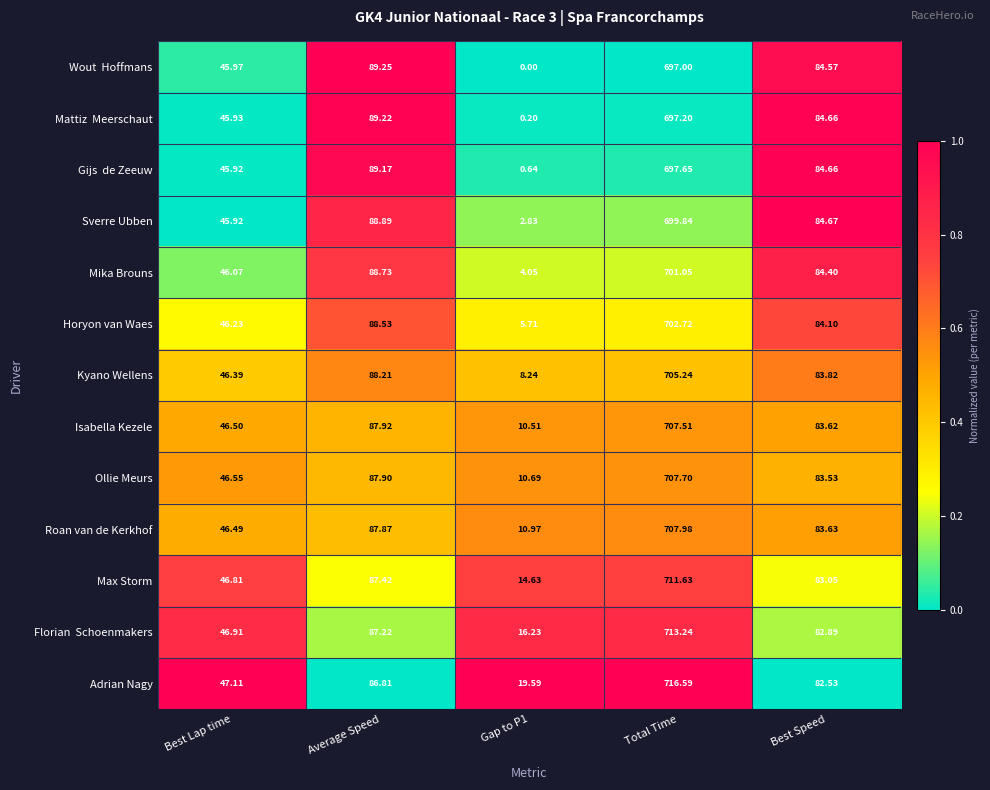

At which label does Max Storm first exceed 83?

Average Speed